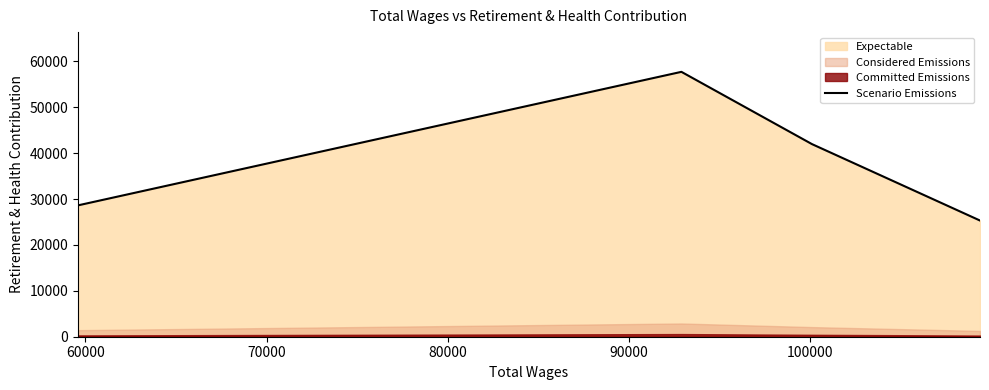

What is the value of the 1st point from the left?

28623